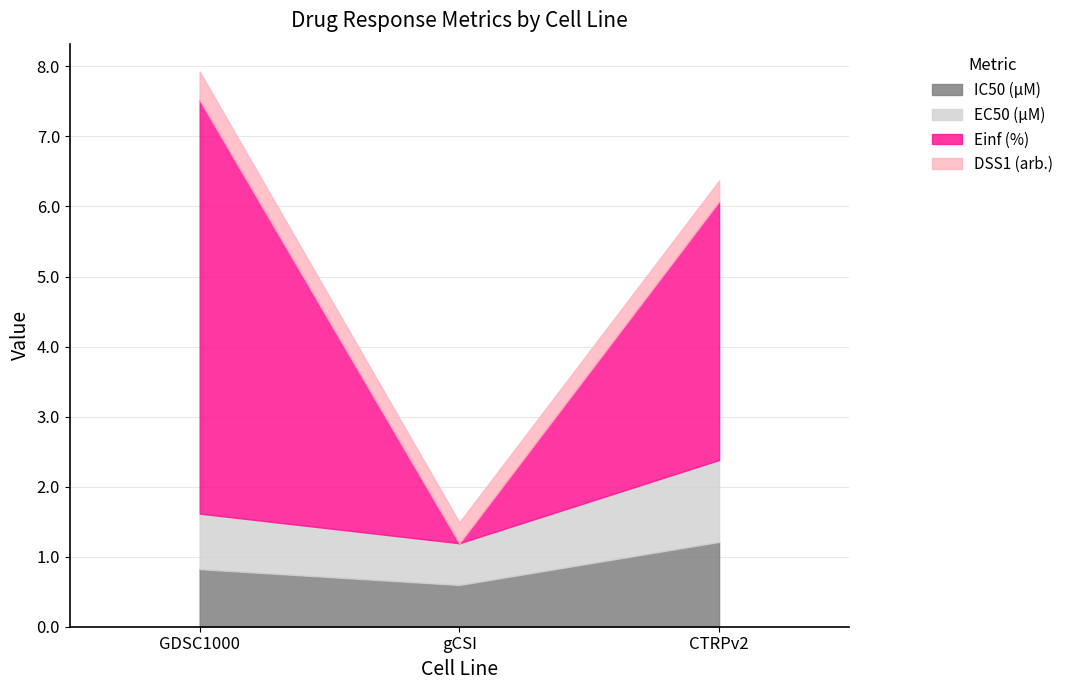

What is the highest value of the EC50 (µM) series?

1.2